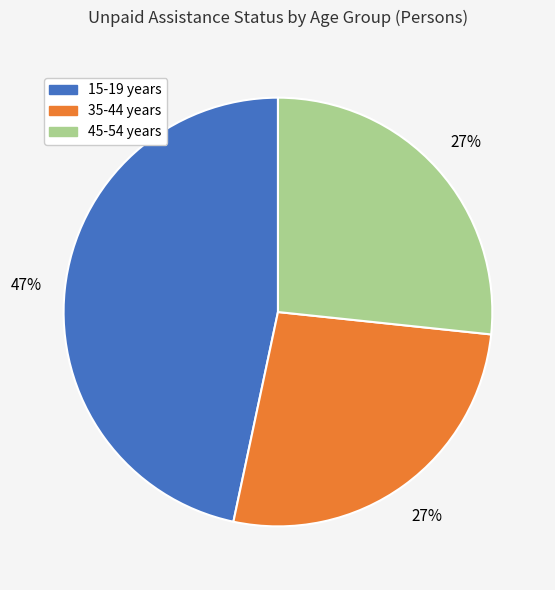

Is there any slice that represents more than half of the pie?

No